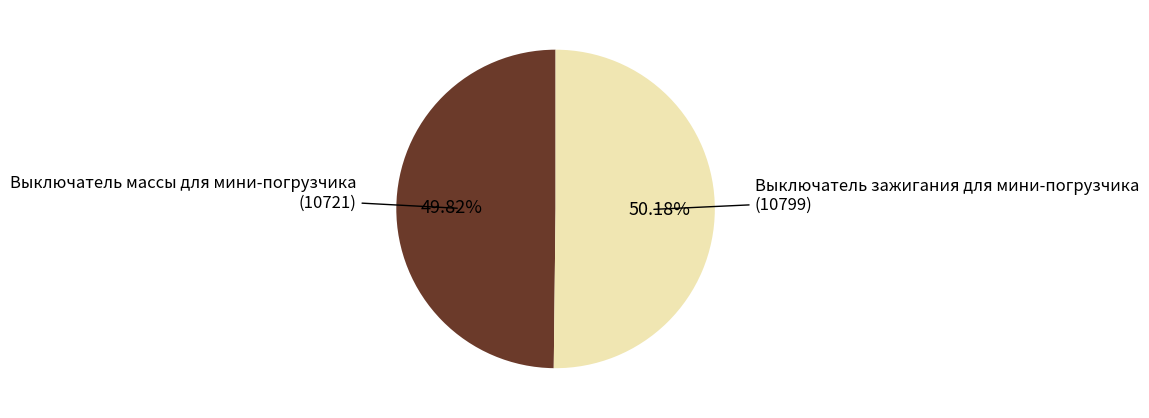

What is the ratio of the value at Выключатель массы для мини-погрузчика to the value at Выключатель зажигания для мини-погрузчика?

1.0